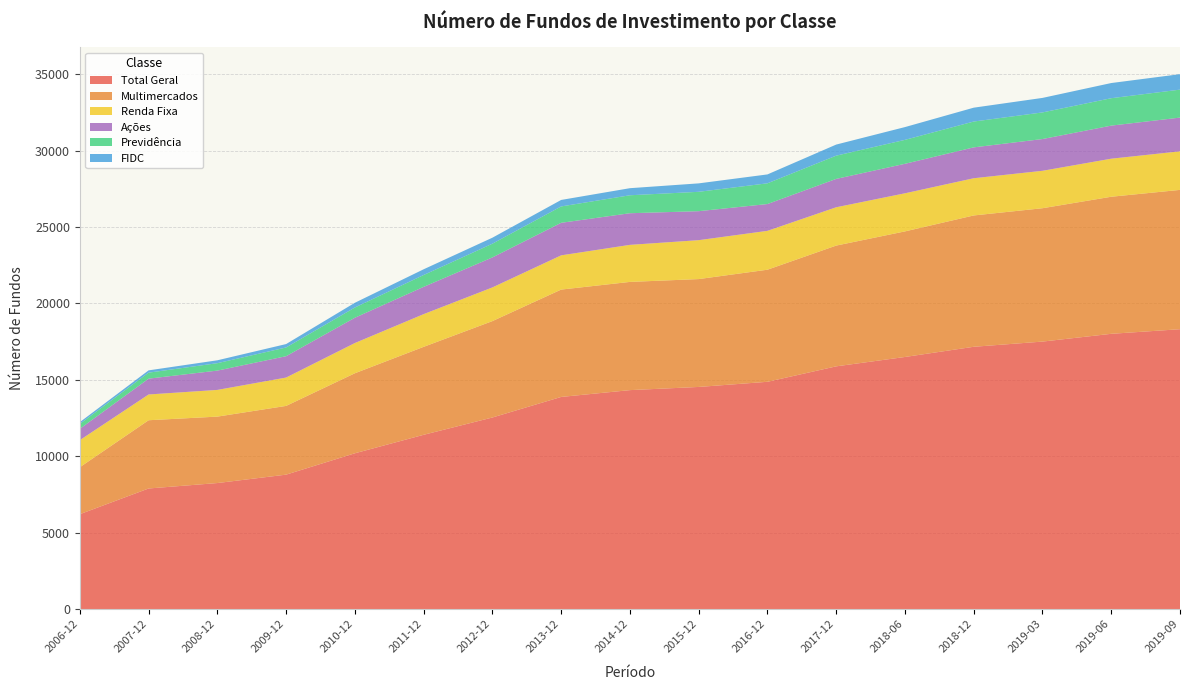

Reading left to right, what are all the values shown in this chart?

Total Geral: 6210	7892	8248	8798	10196	11405	12537	13882	14328	14536	14873	15884	16497	17164	17504	18013	18314
Multimercados: 3073	4466	4347	4498	5236	5755	6307	7025	7081	7058	7334	7902	8217	8593	8726	8968	9116
Renda Fixa: 1773	1685	1747	1855	1978	2140	2204	2240	2424	2546	2543	2507	2493	2435	2449	2490	2523
Previdência: 321	392	485	571	670	775	898	1071	1175	1267	1356	1520	1566	1690	1741	1793	1830
FIDC: 115	150	189	223	310	375	392	425	463	552	582	726	836	907	950	993	1012
Ações: 741	1036	1264	1397	1654	1785	1963	2129	2070	1897	1754	1856	1930	2020	2078	2164	2207